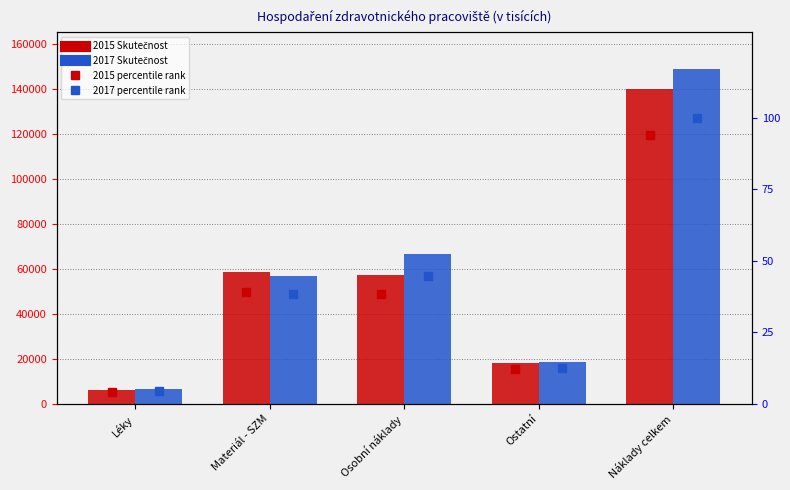

What is the greatest value displayed?

148731.1